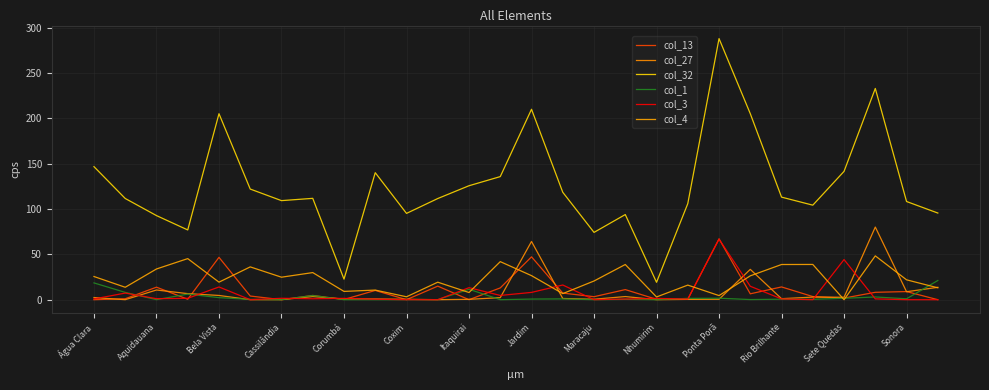

True or false: col_13 has more than 2 points higher than both neighbors.

True